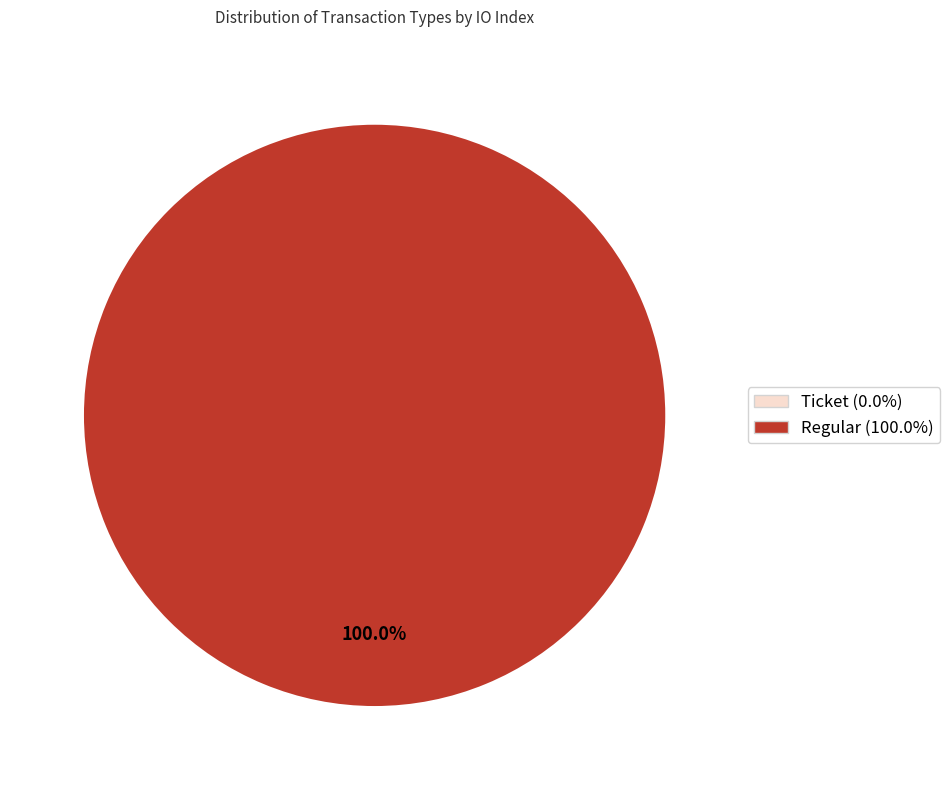

Count the number of slices in the pie.

2